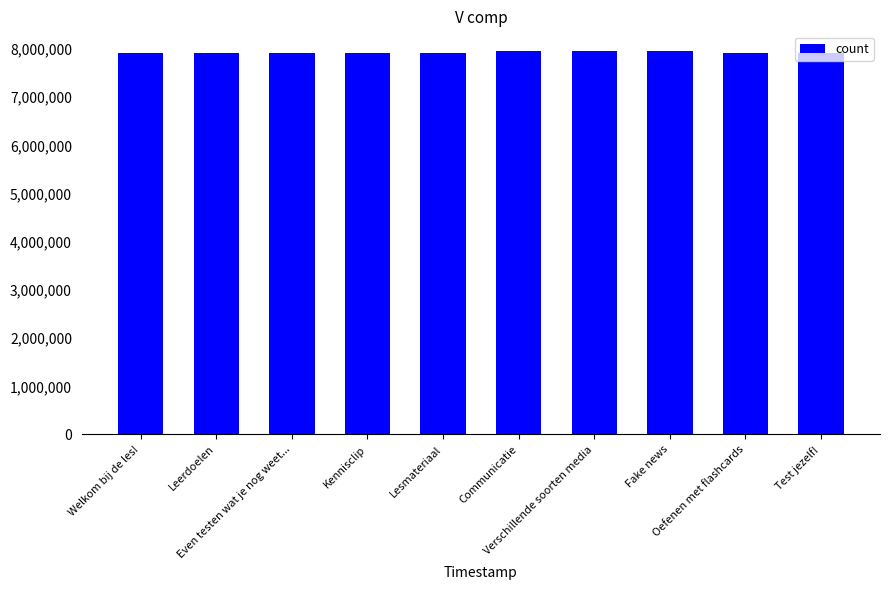

Where does the data first go above 7917047?

Even testen wat je nog weet...